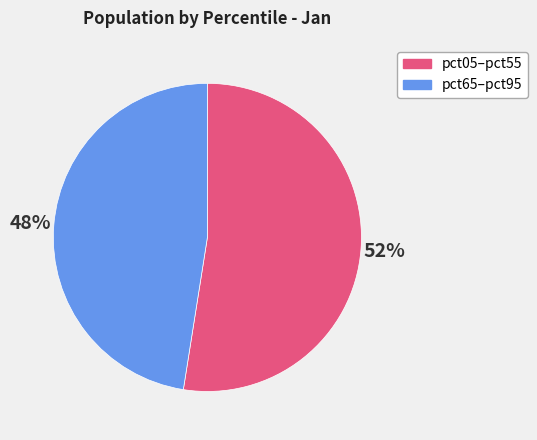

Count the number of slices in the pie.

2